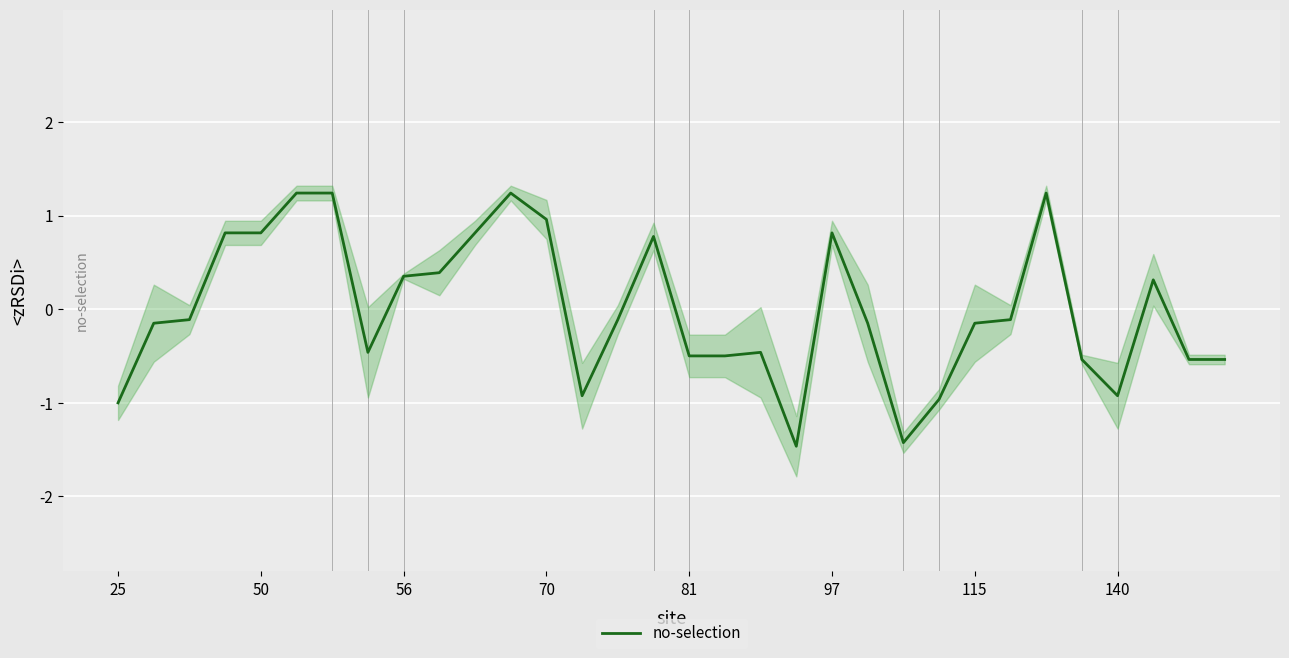

How many values are below zero?

19